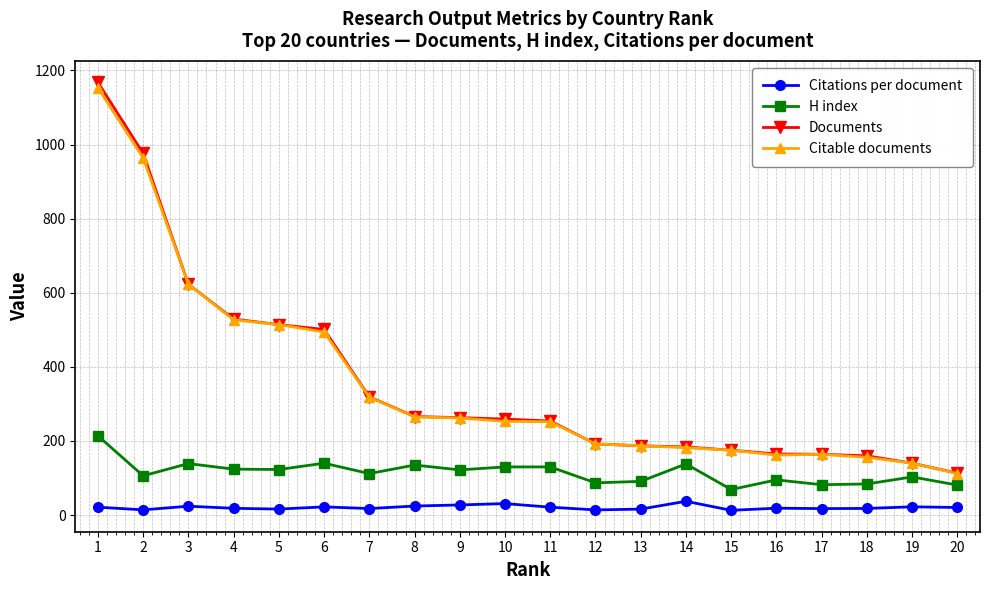

The value of Citable documents at 11 is 252.0. True or false?

True